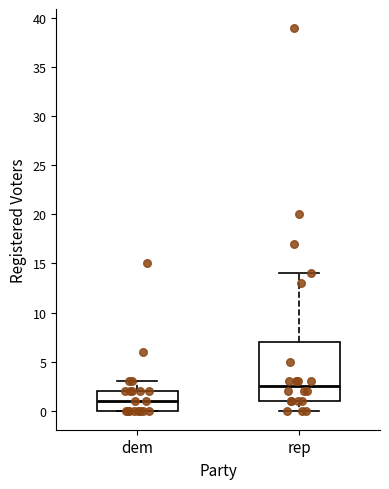

Reading left to right, transcribe this box plot: for each box, give where its median line is, the range the box spans, and where its two whiskers end, as read against the y-axis. The values are not printed on the chart, so give them approximately, as read against the axis.

dem: median 1.0, box 0.0 to 2.0, whiskers 0.0 to 3.0
rep: median 2.5, box 1.0 to 7.0, whiskers 0.0 to 14.0